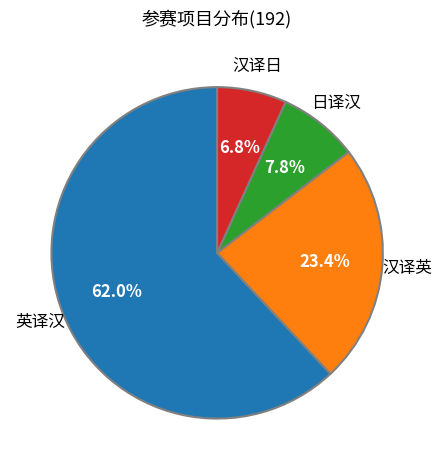

Count the number of slices in the pie.

4